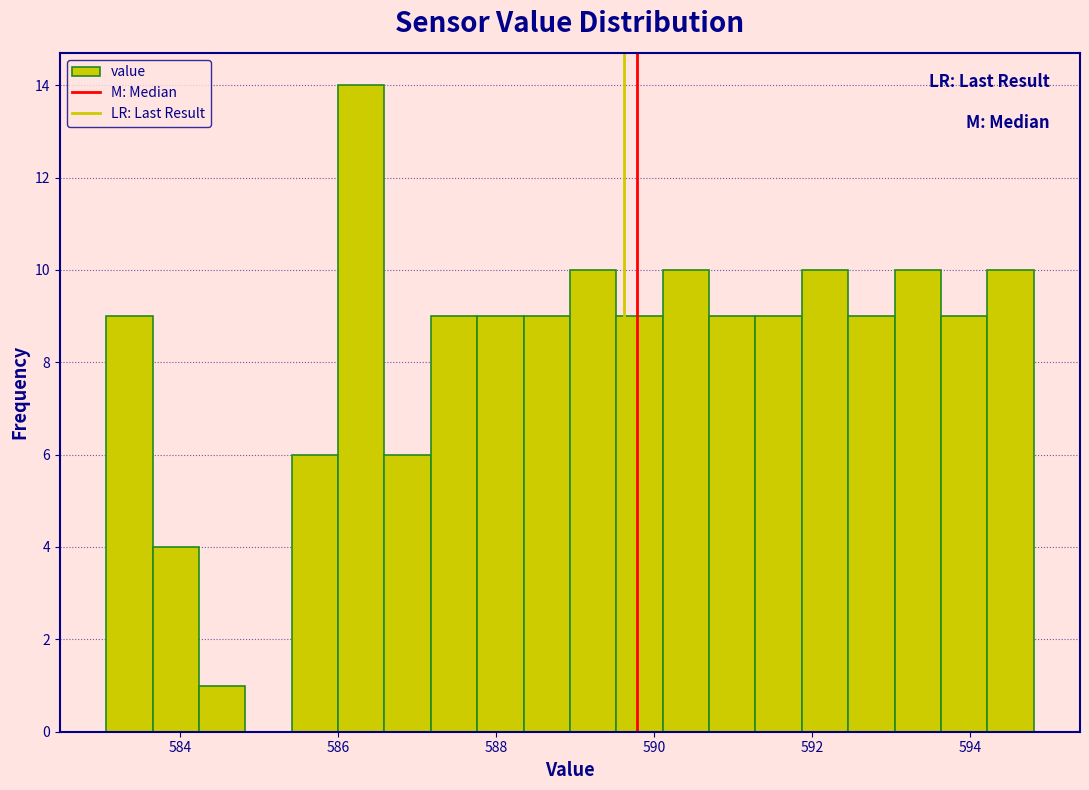

Around what value on the x-axis is the tallest bar? Give the approximate position of its centre, as read against the axis.

586.2